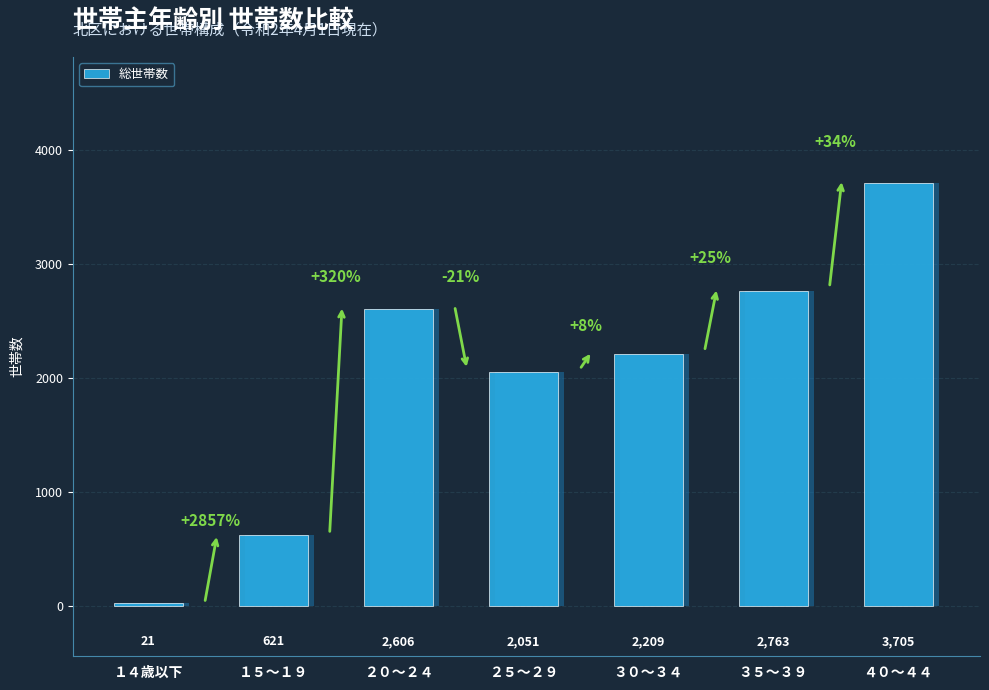

What is the label of the 3rd bar from the right?

３０～３４